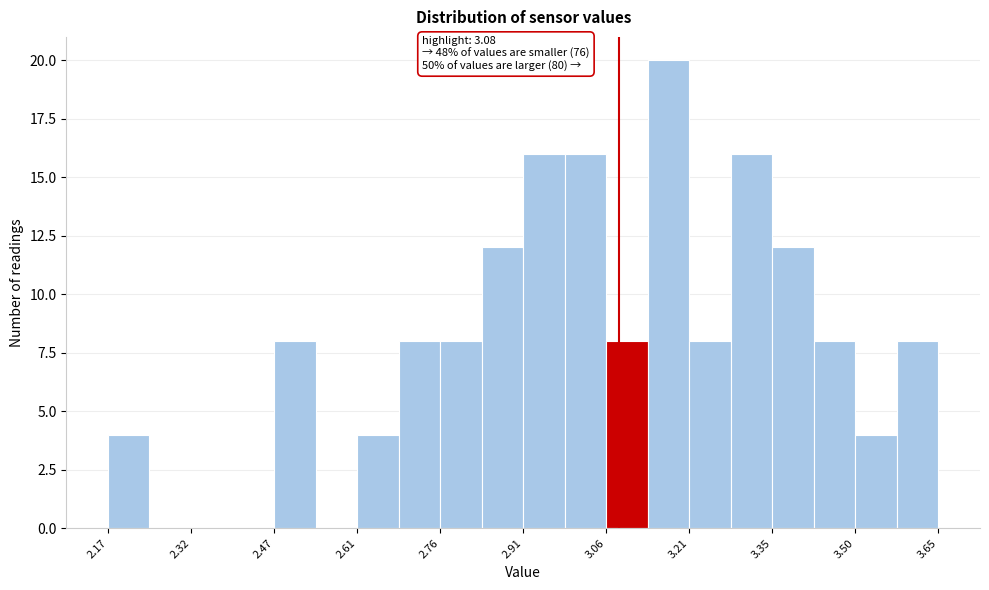

Read against the x-axis, roughly where is the centre of the tallest bar?

3.16